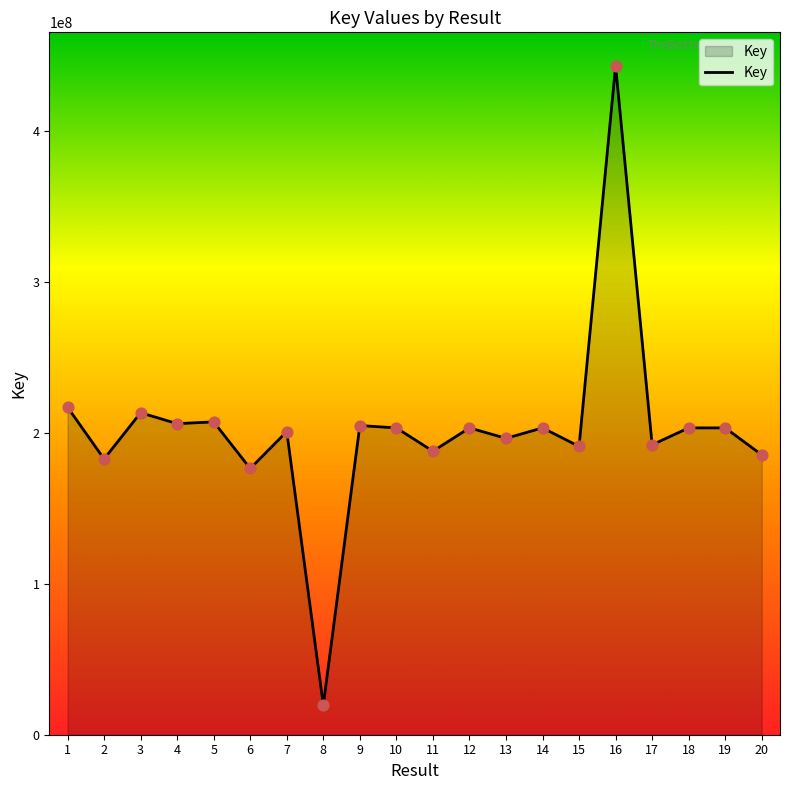

Between 6 and 17, which is larger?

17